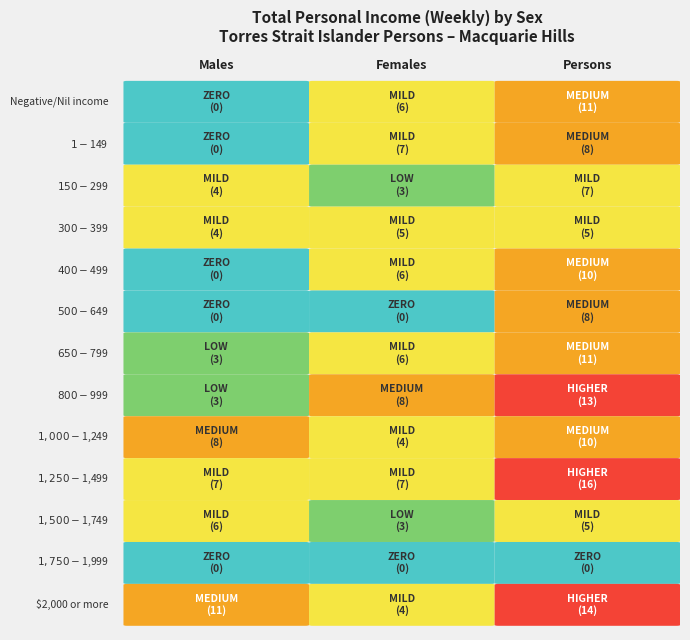

List the labels in order of Persons value, smallest first.

$1,750-$1,999, $300-$399, $1,500-$1,749, $150-$299, $1-$149, $500-$649, $400-$499, $1,000-$1,249, Negative/Nil income, $650-$799, $800-$999, $2,000 or more, $1,250-$1,499